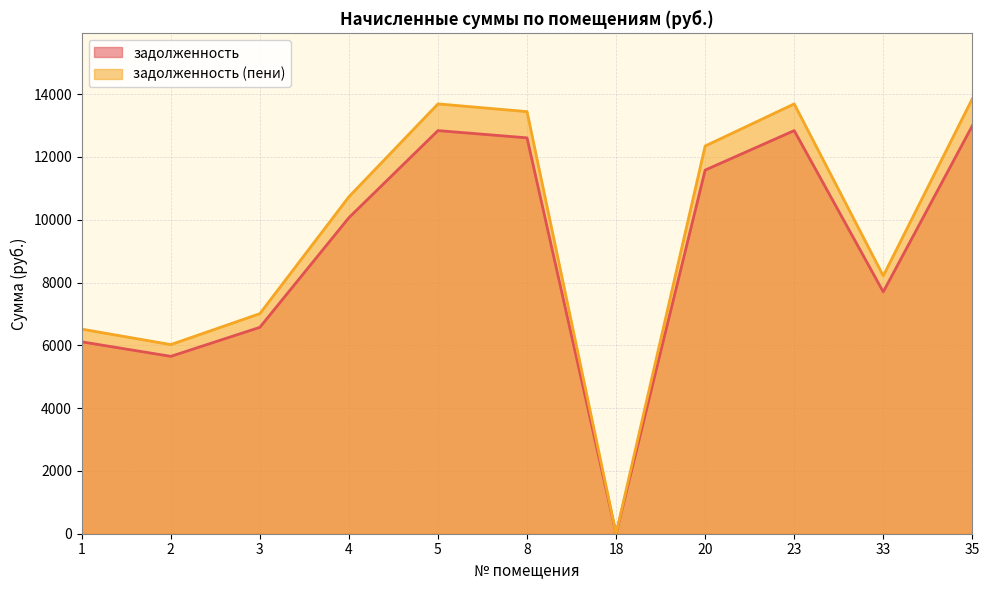

Reading right to left, what are all the values shown in this chart?

задолженность: 35=12994.1	33=7704.0	23=12840.0	20=11581.7	18=0.0	8=12608.9	5=12840.0	4=10066.6	3=6574.1	2=5649.6	1=6111.8
задолженность (пени): 35=13854.8	33=8214.3	23=13690.5	20=12348.8	18=0.0	8=13444.1	5=13690.5	4=10733.3	3=7009.5	2=6023.8	1=6516.7